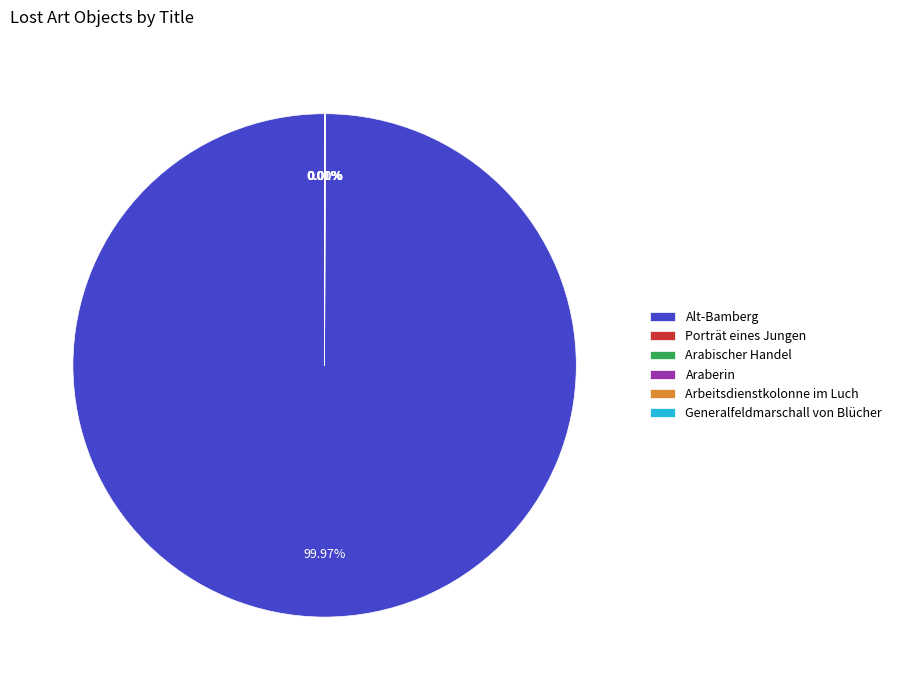

Is there any slice that represents more than half of the pie?

Yes